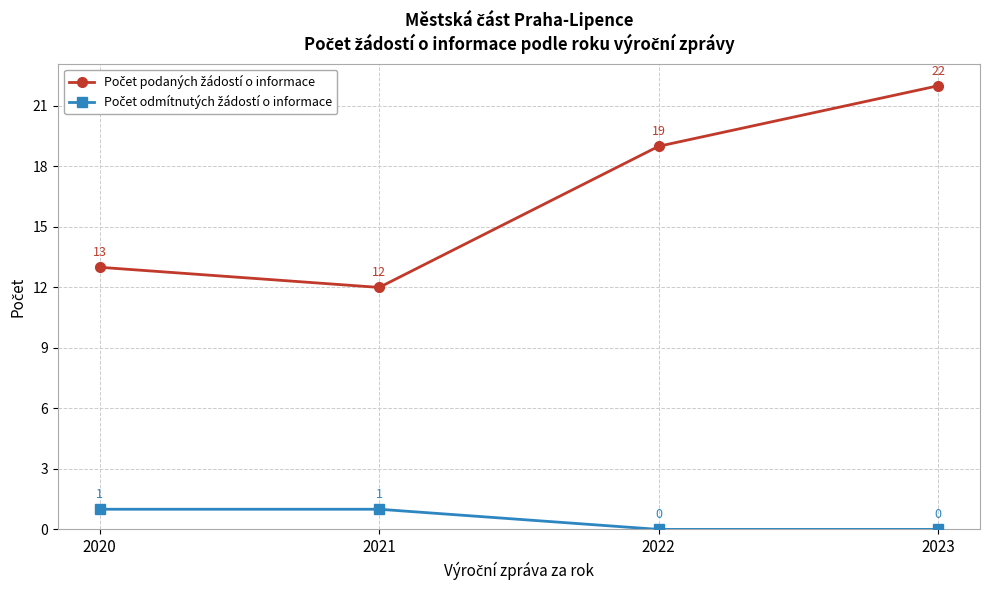

What is the spread (max minus min) of values at 2023?

22